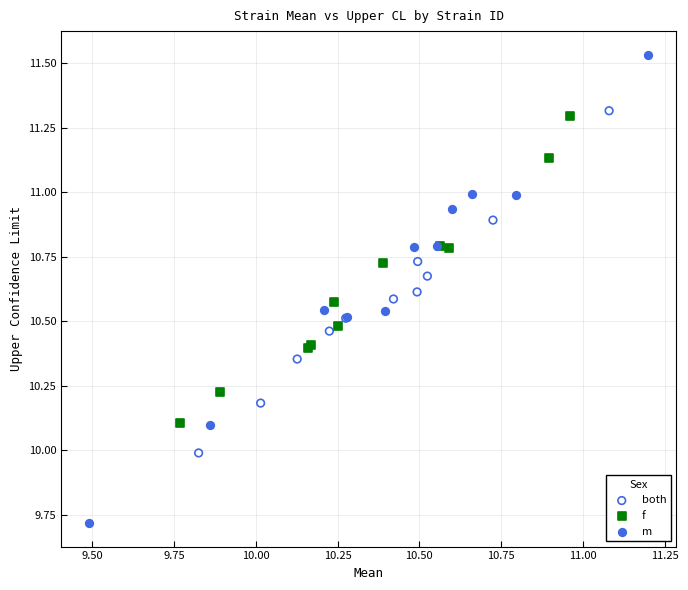

Which series has the largest Y range (max minus min)?

m